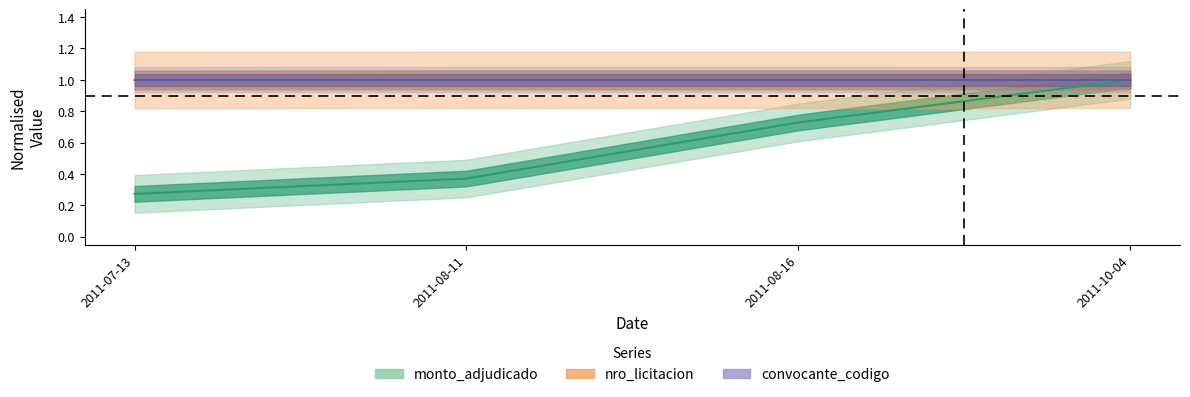

At which category is the sum across all series the highest?

2011-10-04